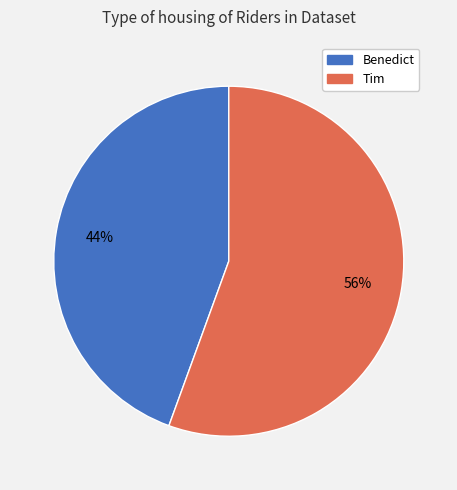

How many segments does this pie chart have?

2